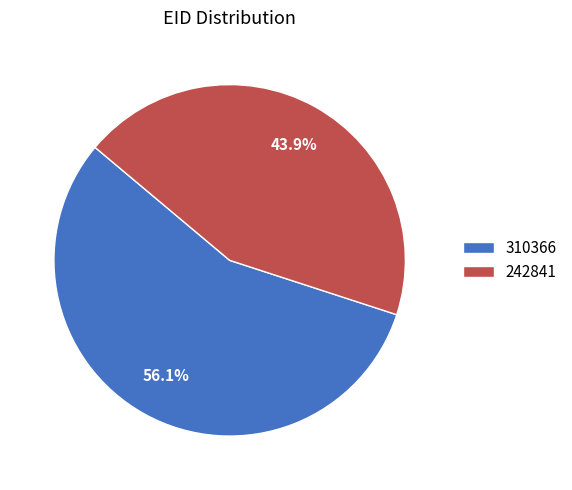

To the nearest percent, what percentage of the pie is 310366?

56%